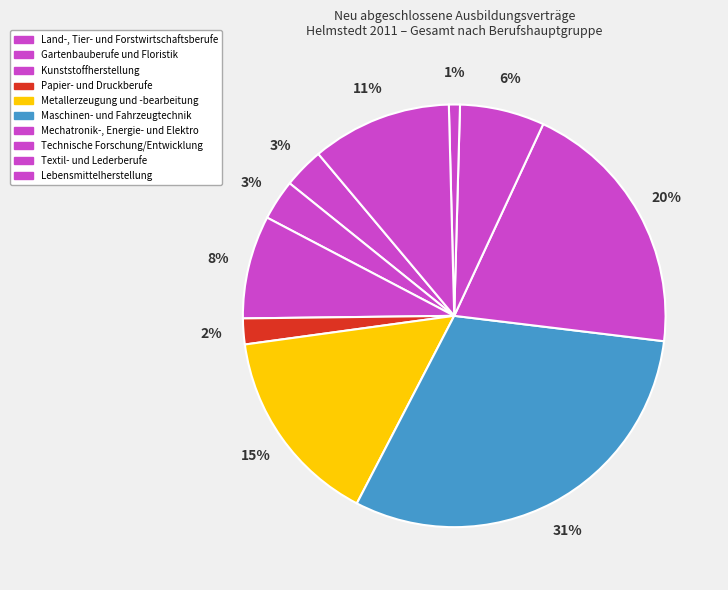

What is the largest slice in the pie chart?

Maschinen- und Fahrzeugtechnikberufe